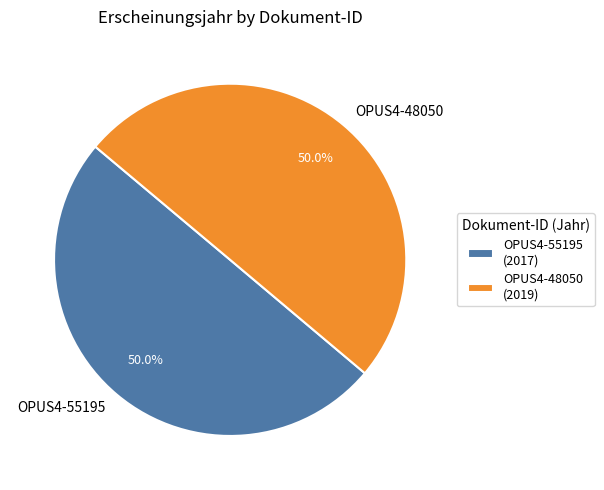

What is the total percentage of OPUS4-48050 and OPUS4-55195?

100.0%